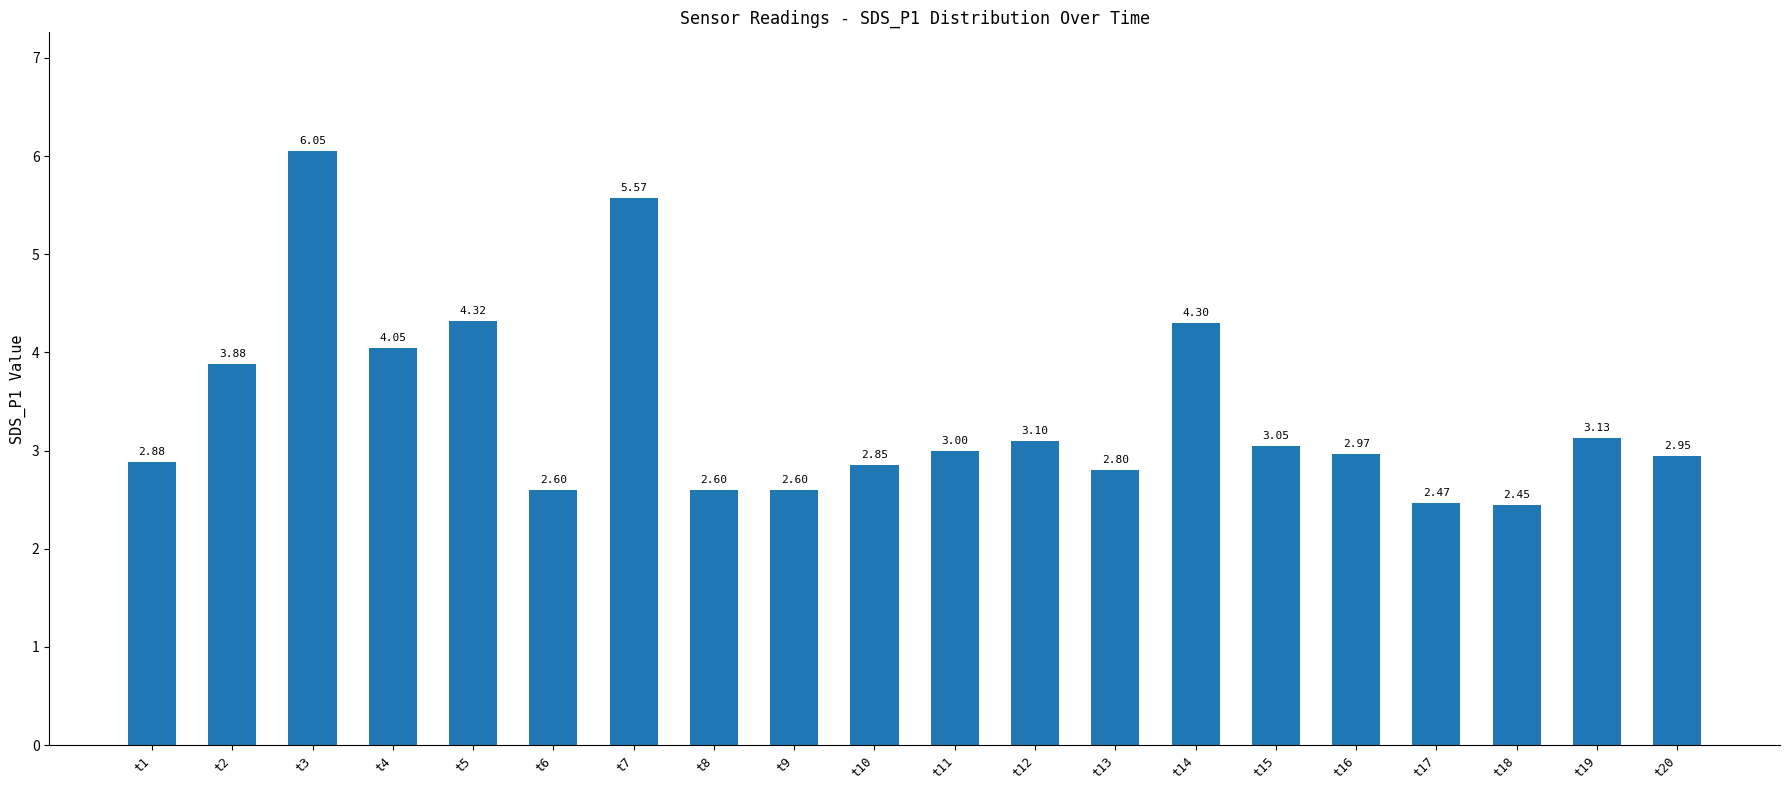

What is the change in value from t4 to t20?

-1.1